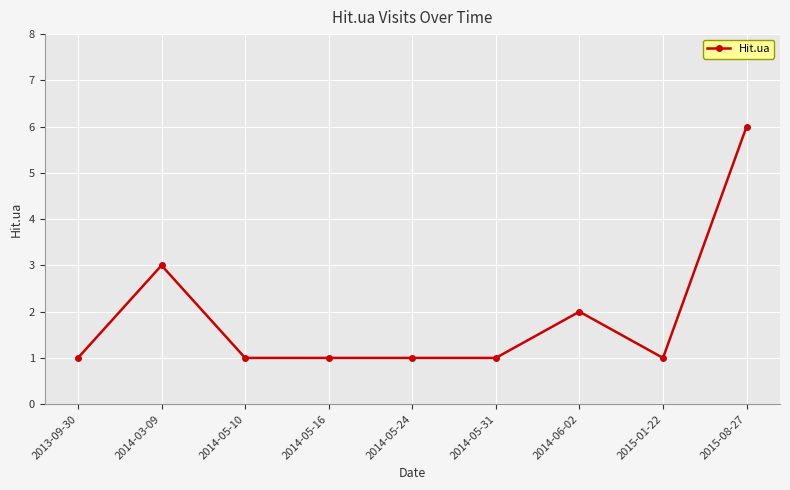

What is the minimum value shown in the chart?

1